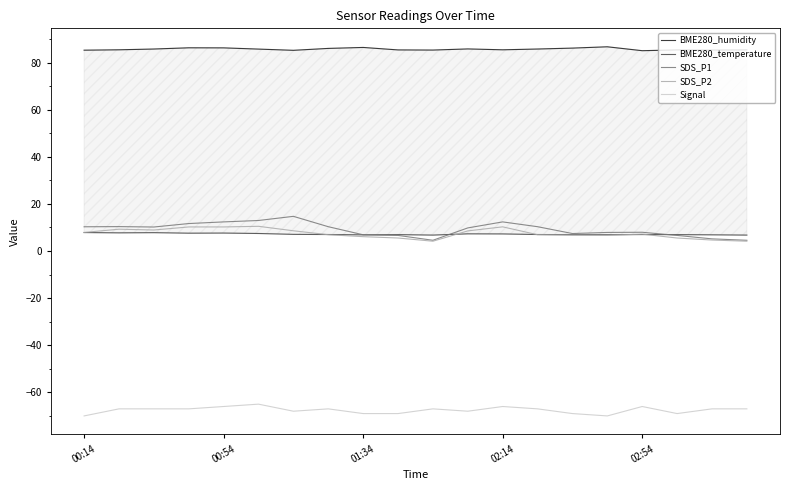

Rank the series by their maximum value, from highest to lowest.

BME280_humidity, SDS_P1, SDS_P2, BME280_temperature, Signal